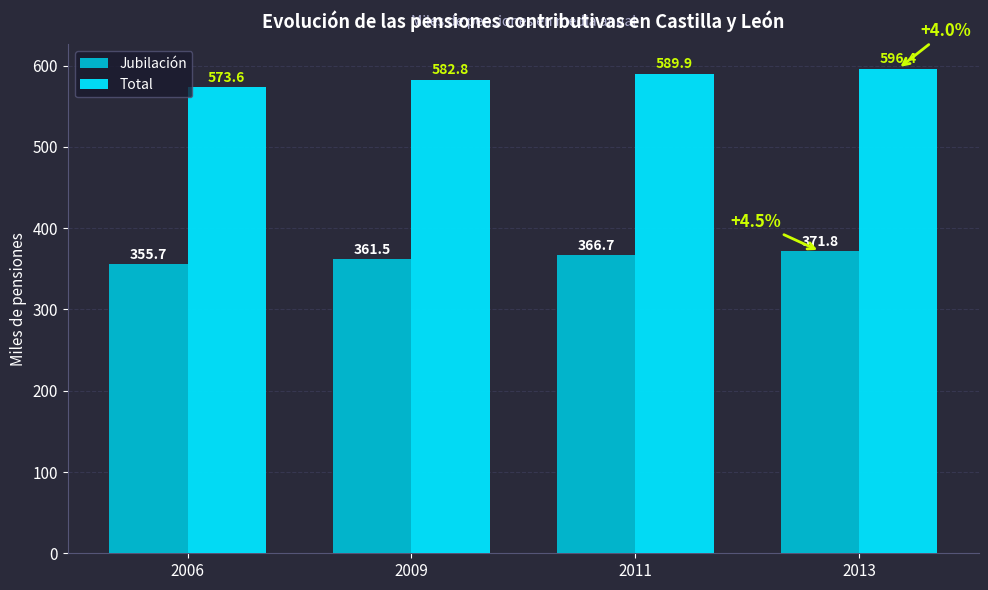

What is the lowest value of the Jubilación series?

355.7